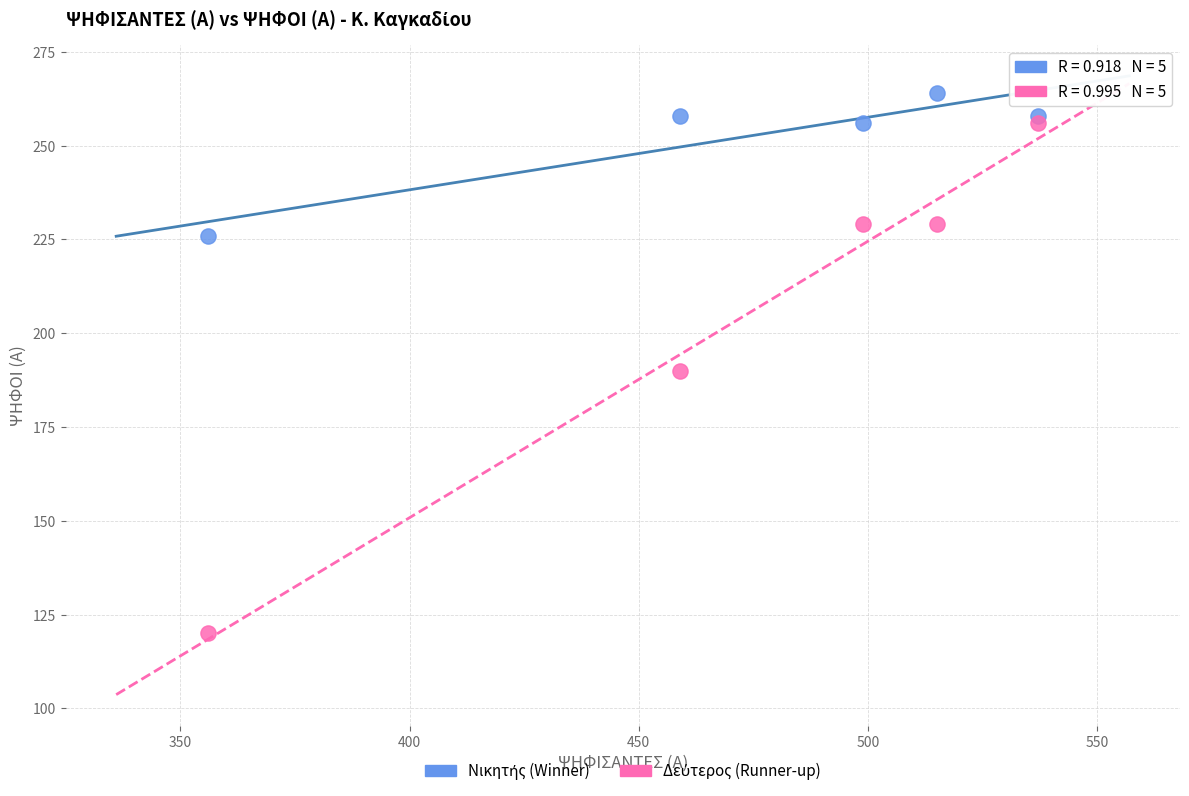

Across all series, what Y value is closest to 192?

190